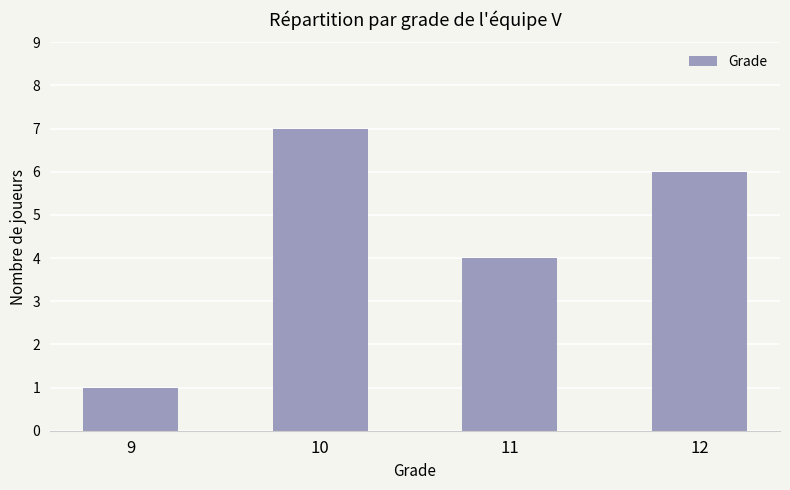

What is the difference between the maximum and second lowest values?

3